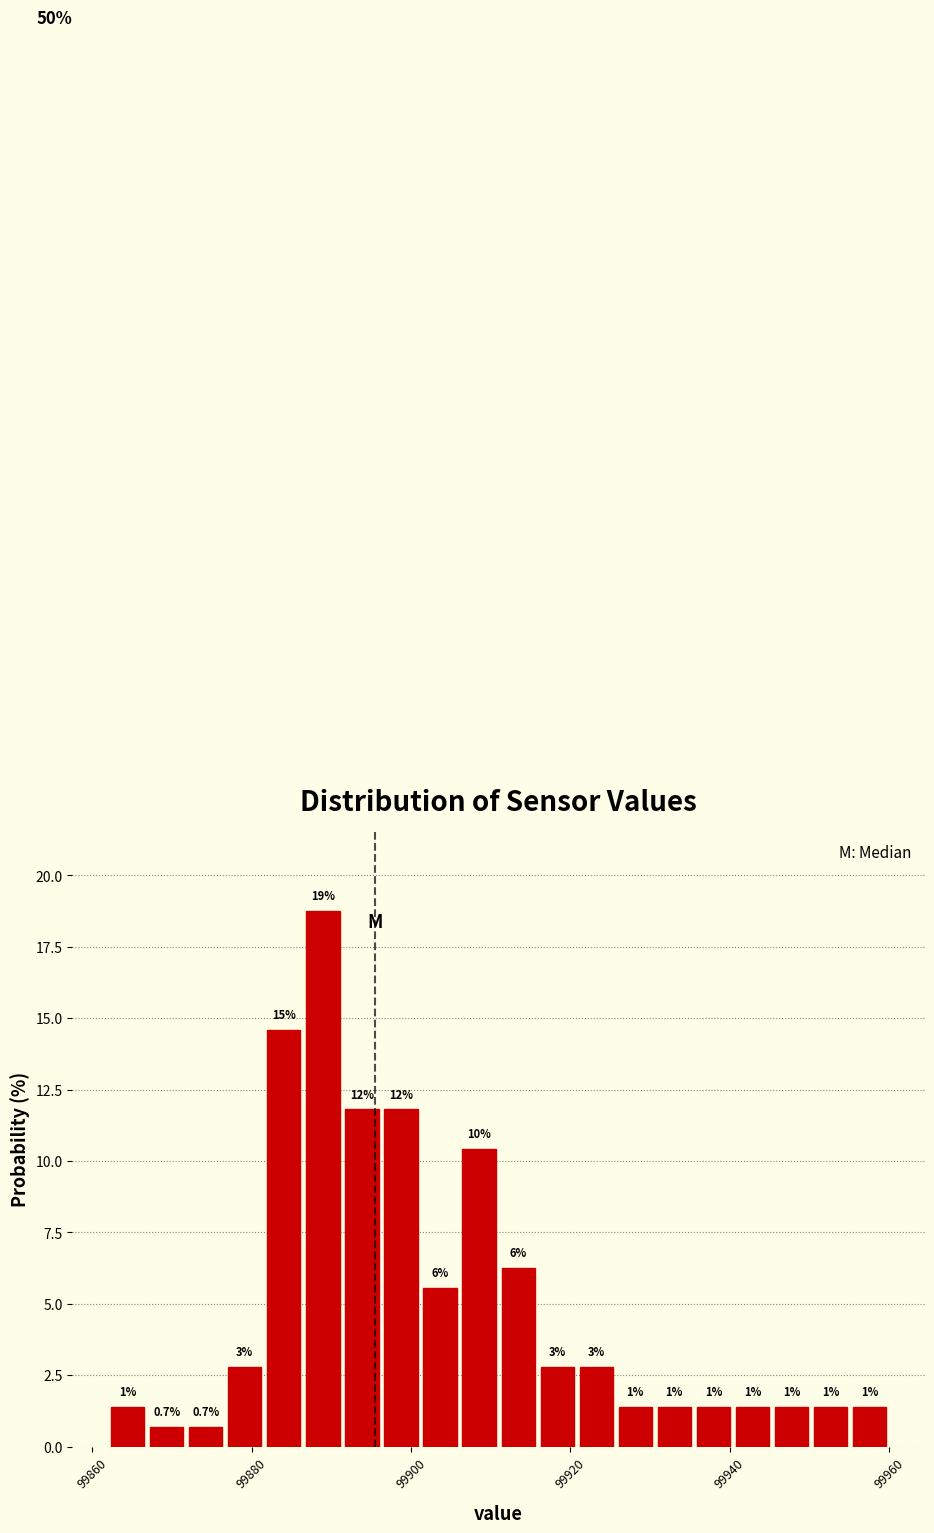

Around what value on the x-axis is the tallest bar? Give the approximate position of its centre, as read against the axis.

99888